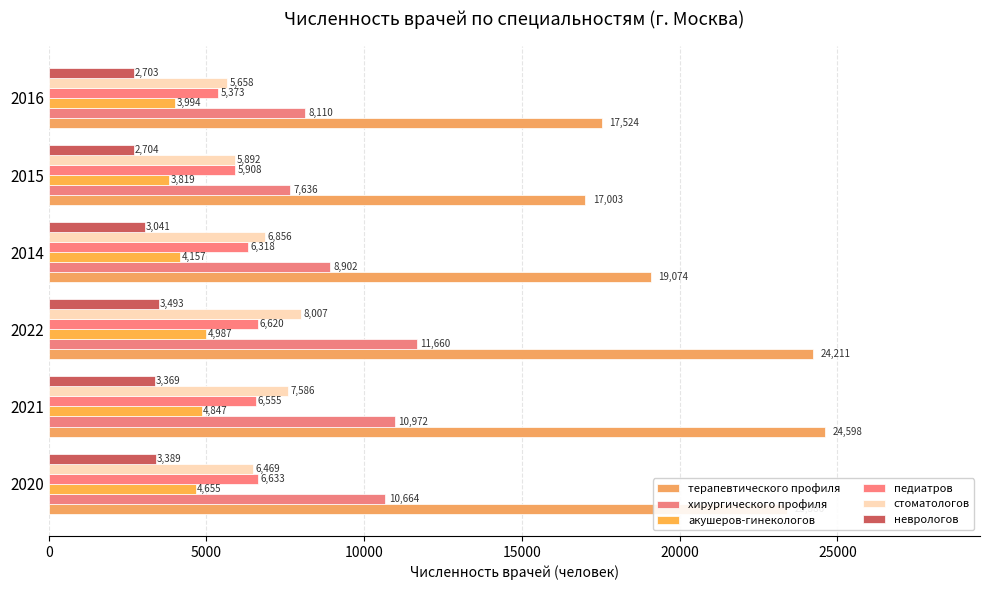

Which label corresponds to the smallest value in the chart?

2016